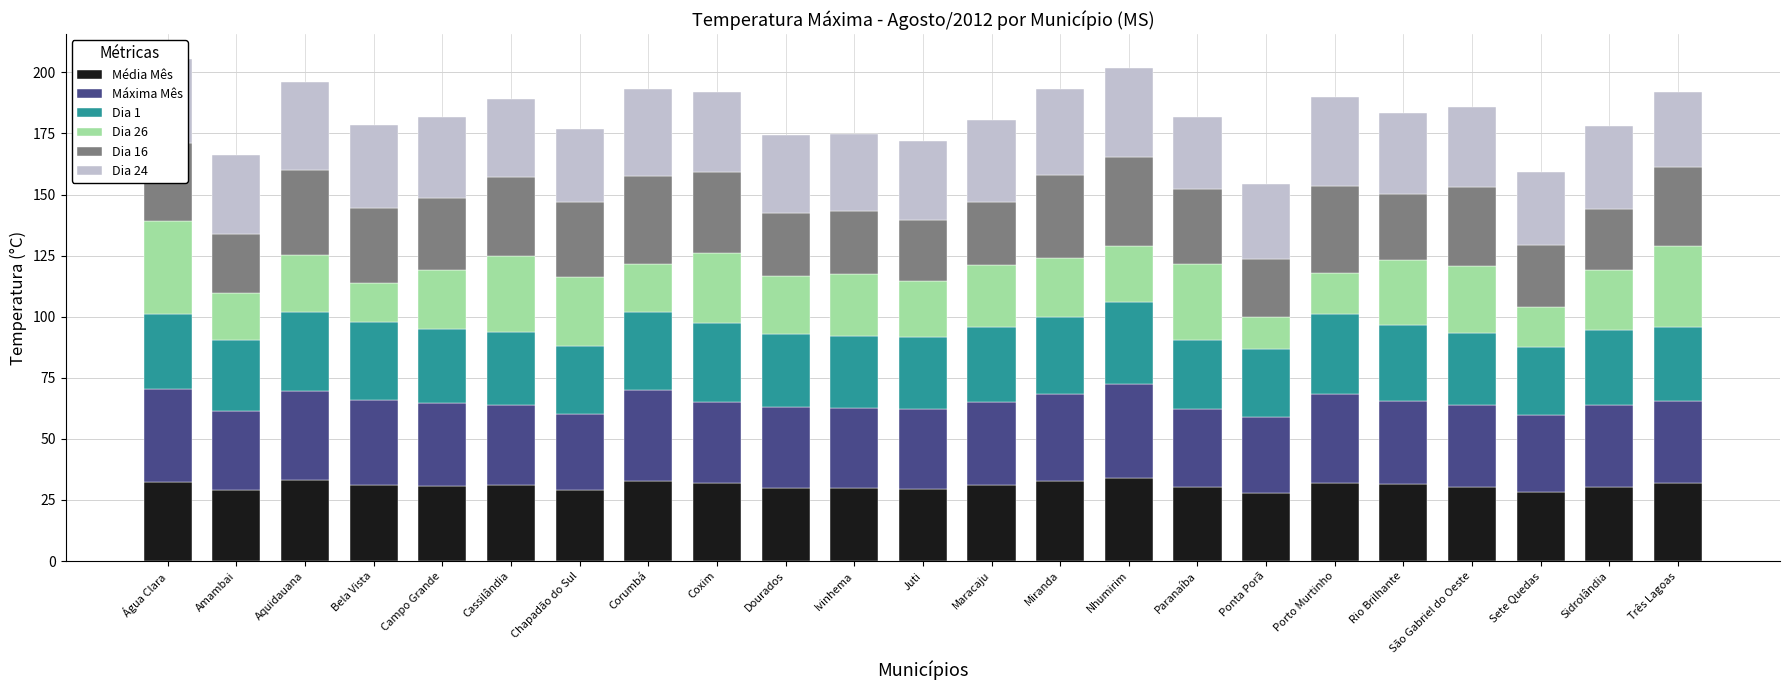

What is the total value across all series at Nhumirim?

202.0